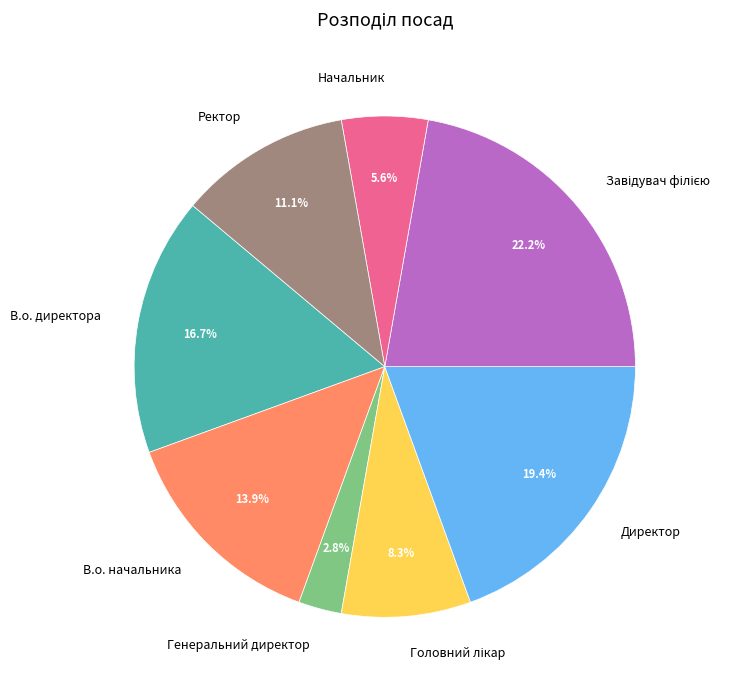

What percentage is NOT represented by В.о. начальника?

86.1%